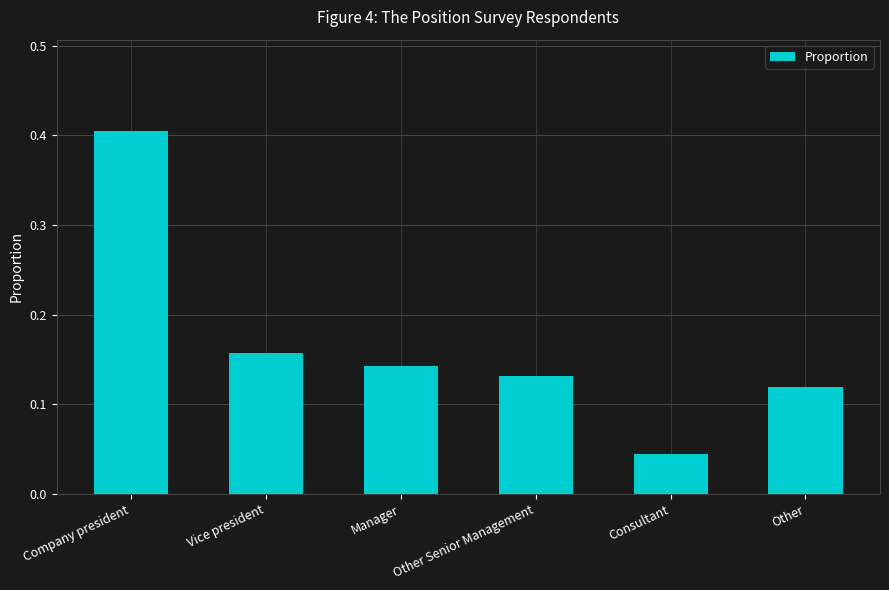

List the labels in order of value, smallest first.

Consultant, Other, Other Senior Management, Manager, Vice president, Company president